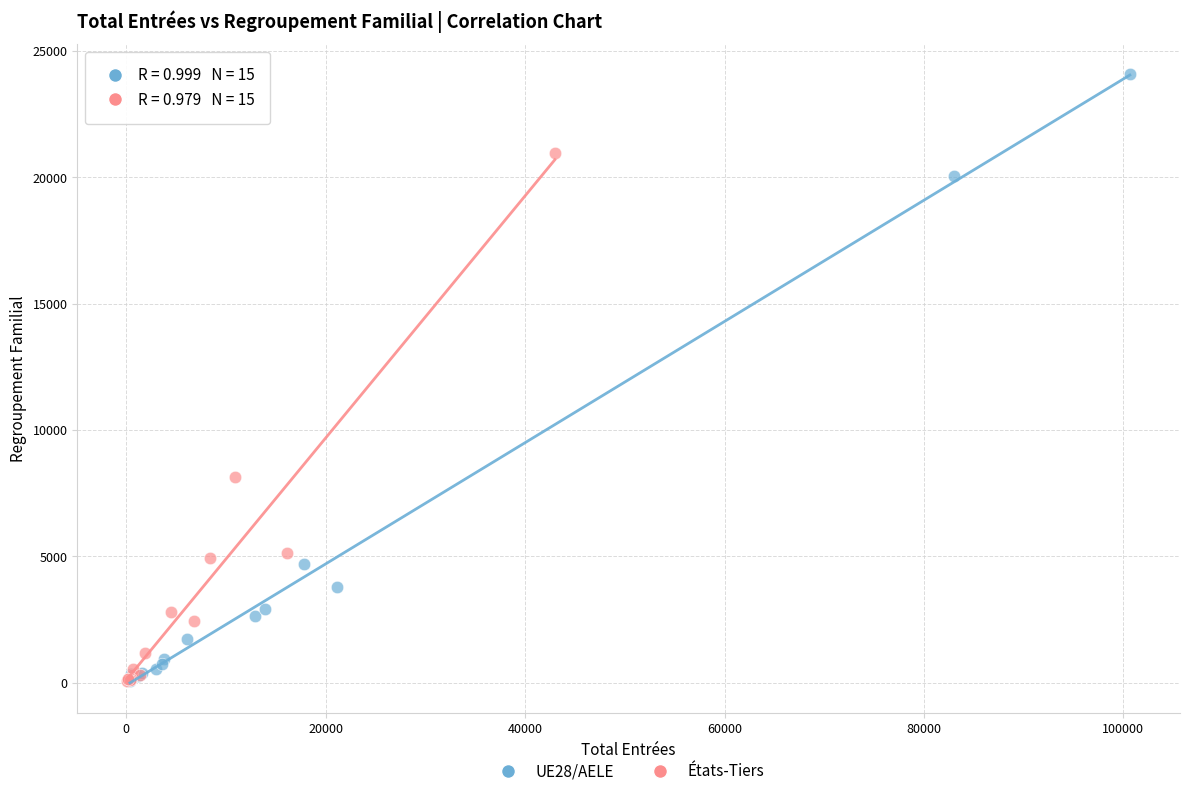

Which series has the largest Y range (max minus min)?

UE28/AELE